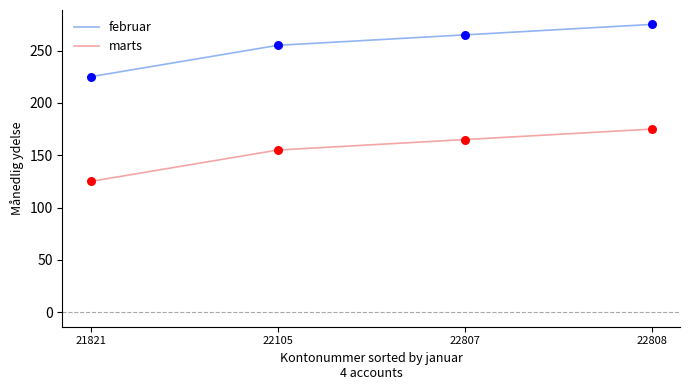

Is the value of februar at 22808 greater than the value of marts at 22807?

Yes